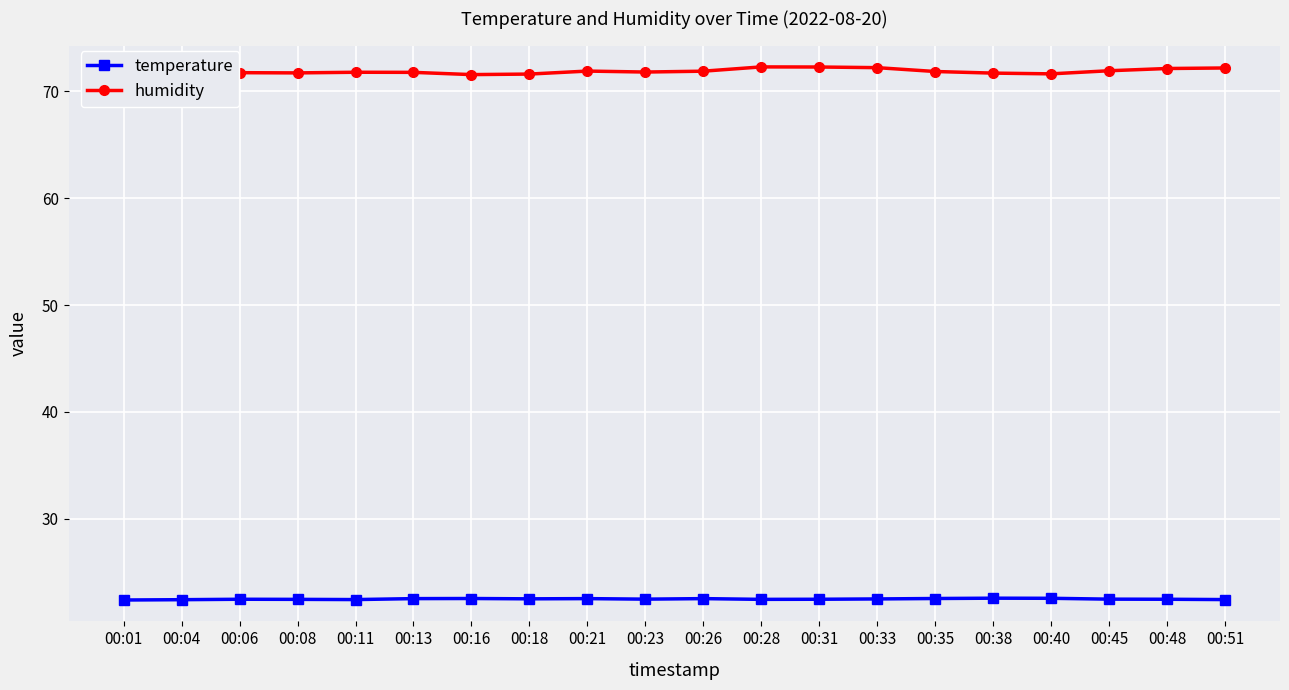

What is the difference between the maximum and minimum values in the humidity series?

0.7